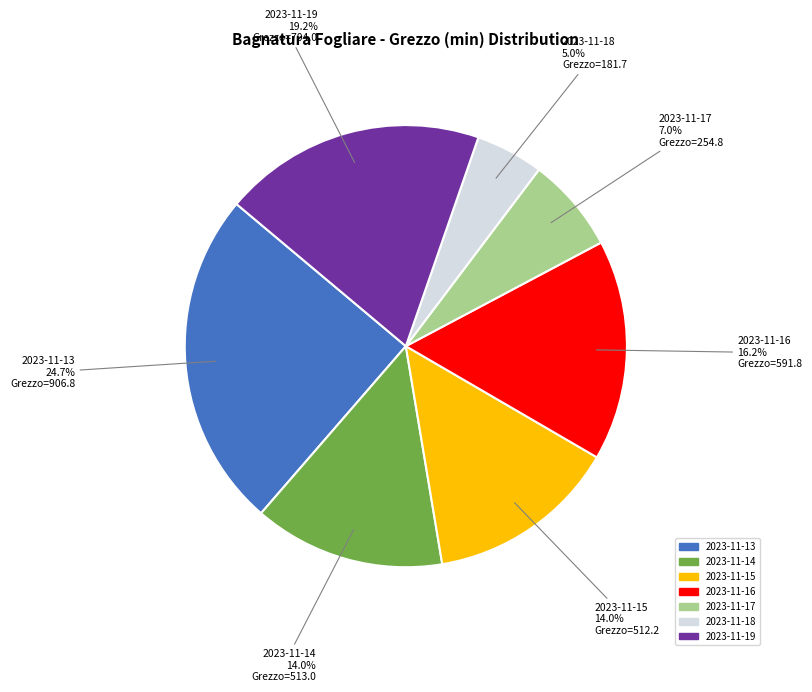

What is the ratio of the value at 2023-11-15 to the value at 2023-11-16?

0.9